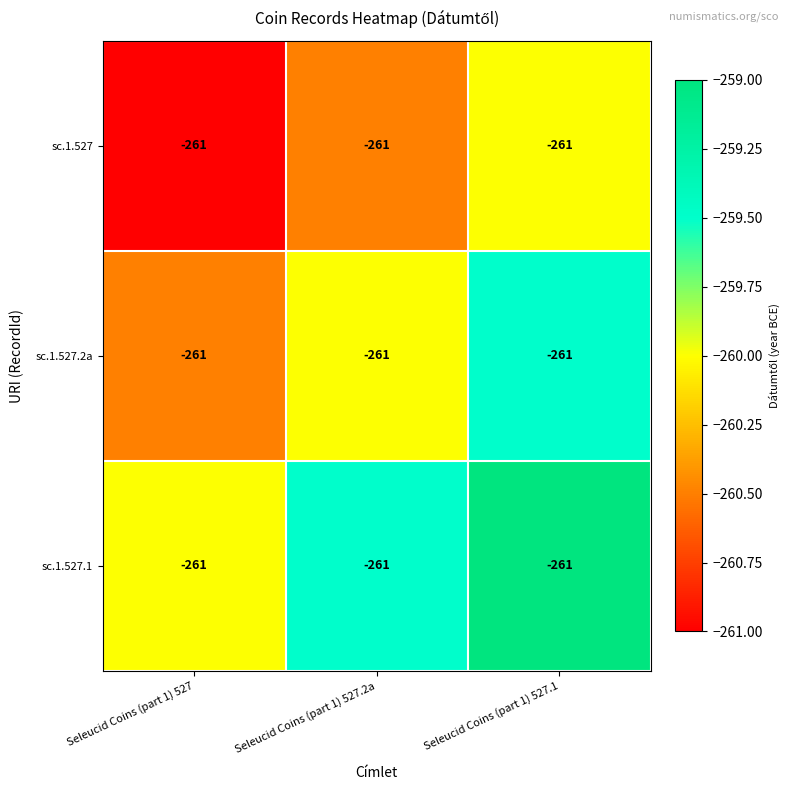

Rank the categories by sc.1.527 value from lowest to highest.

Seleucid Coins (part 1) 527, Seleucid Coins (part 1) 527.2a, Seleucid Coins (part 1) 527.1